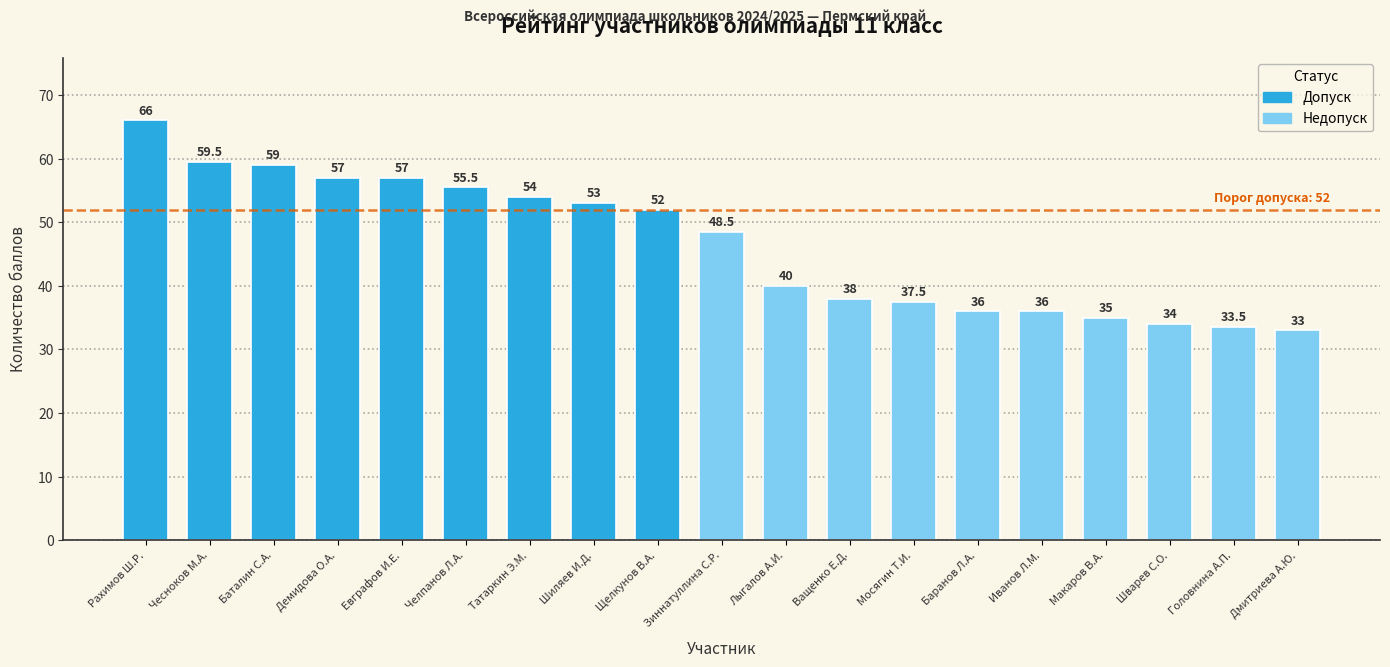

The chart shows a value of 13.8 at Шиляев И.Д.. True or false?

False